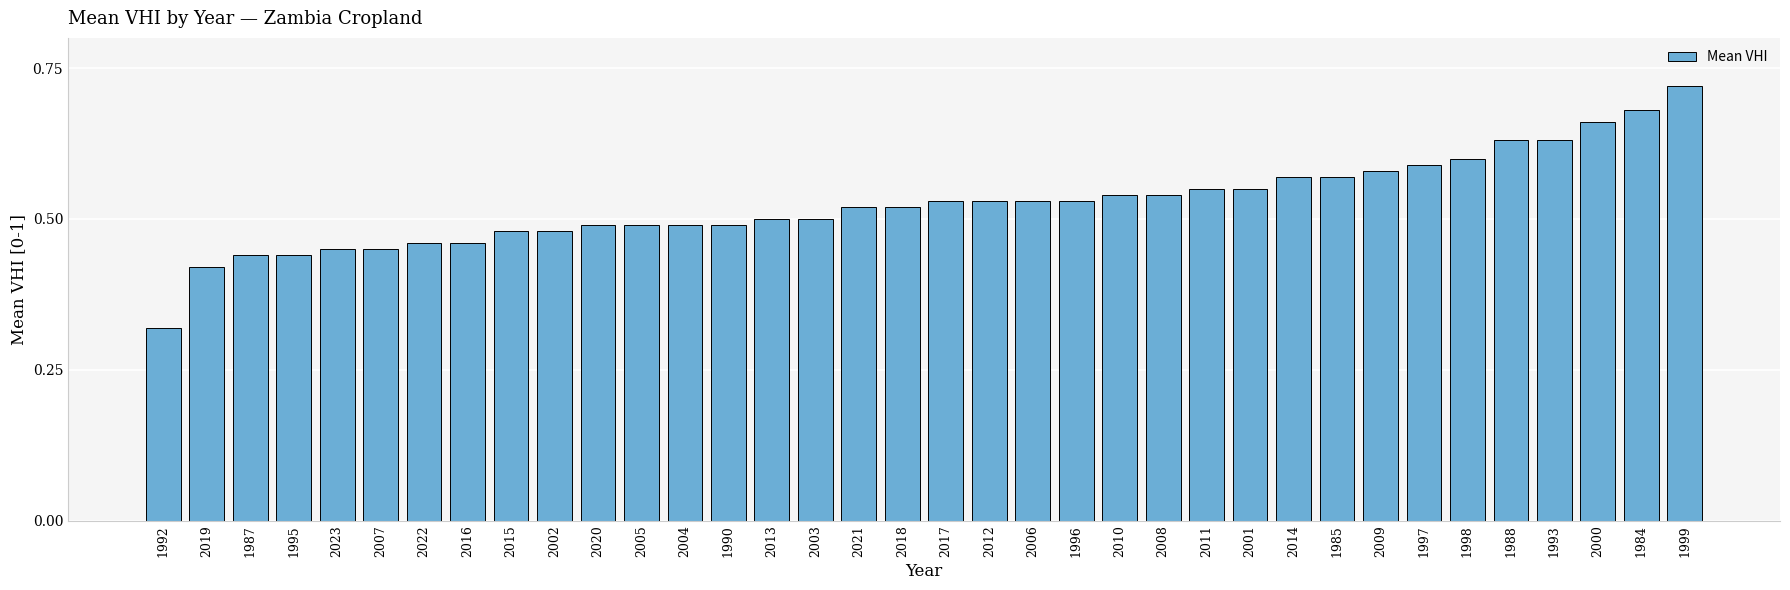

What is the sum of all values?

18.9